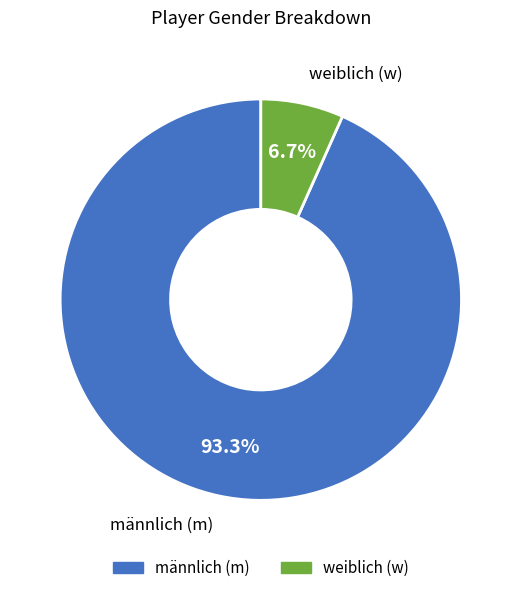

Is there any slice that represents more than half of the pie?

Yes